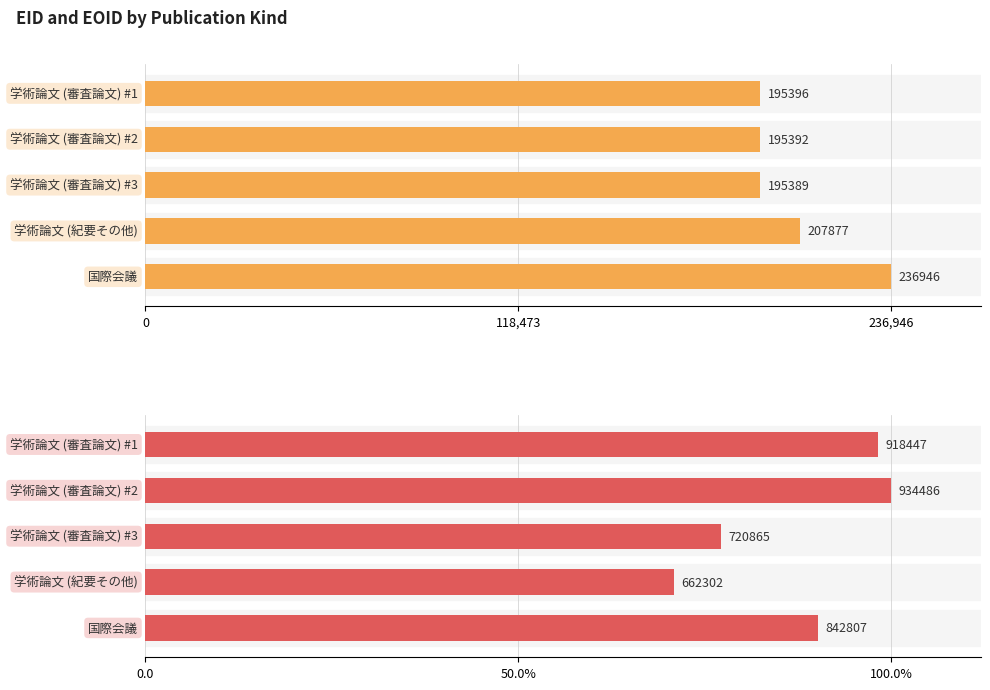

Where is EOID nearest to the value 798394?

4